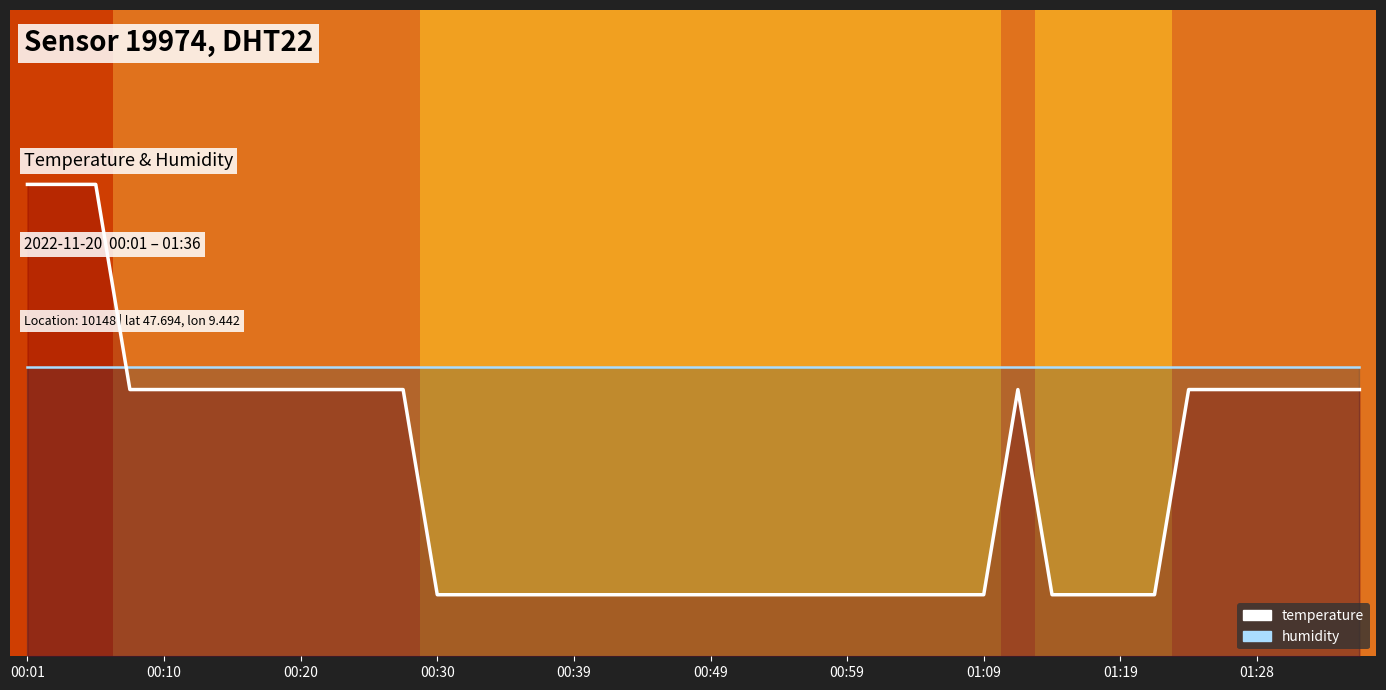

Rank the series by their average value, from lowest to highest.

temperature (line), humidity (line)